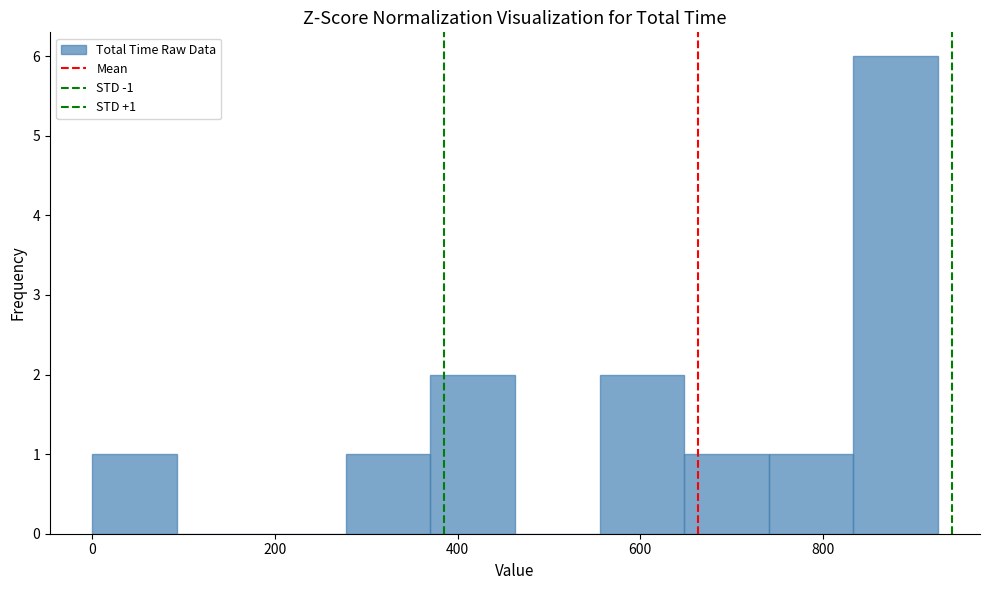

Which range on the x-axis has the tallest bar?

840 to 920